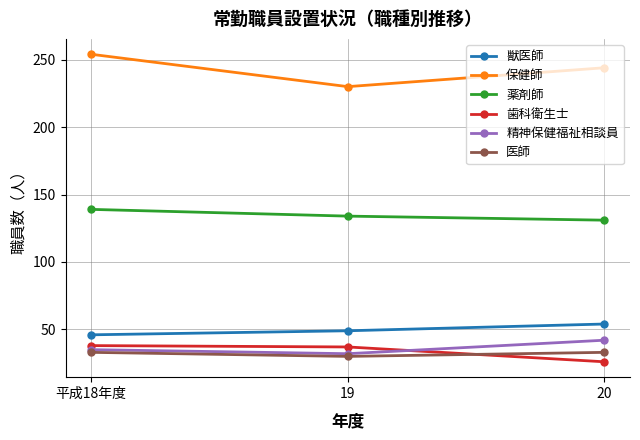

What is the label of the 1st point from the right?

20